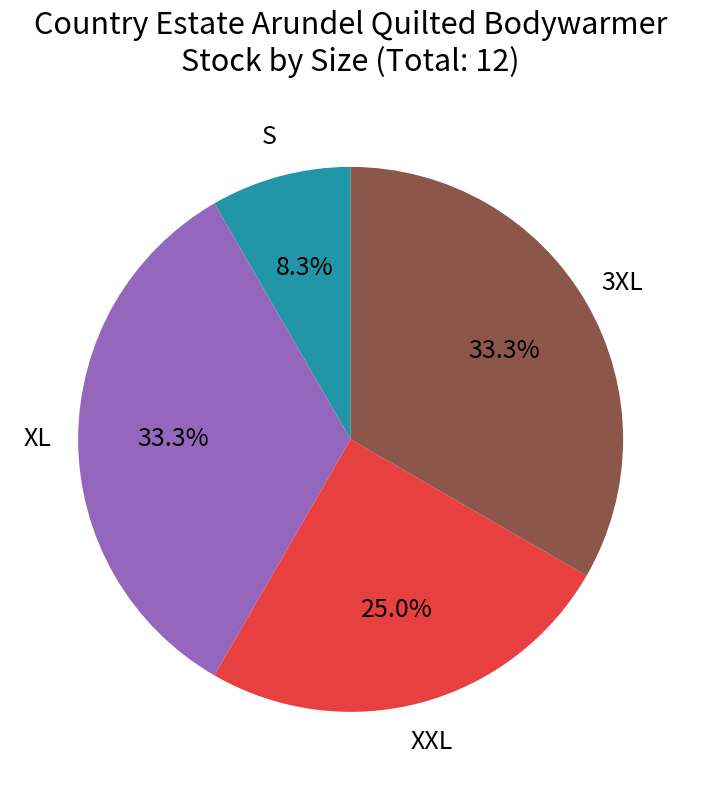

What percentage is NOT represented by S?

91.7%